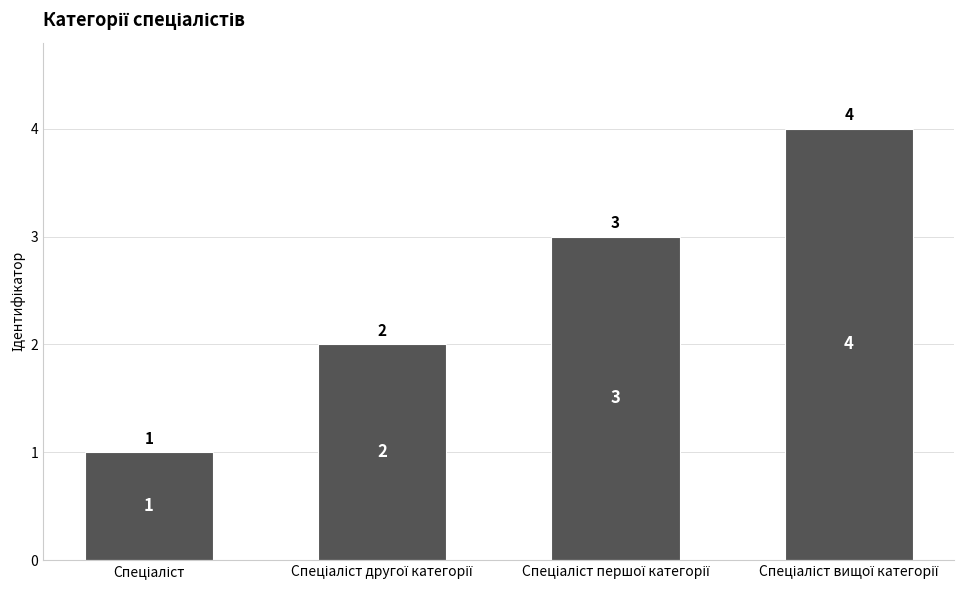

What is the greatest value displayed?

4